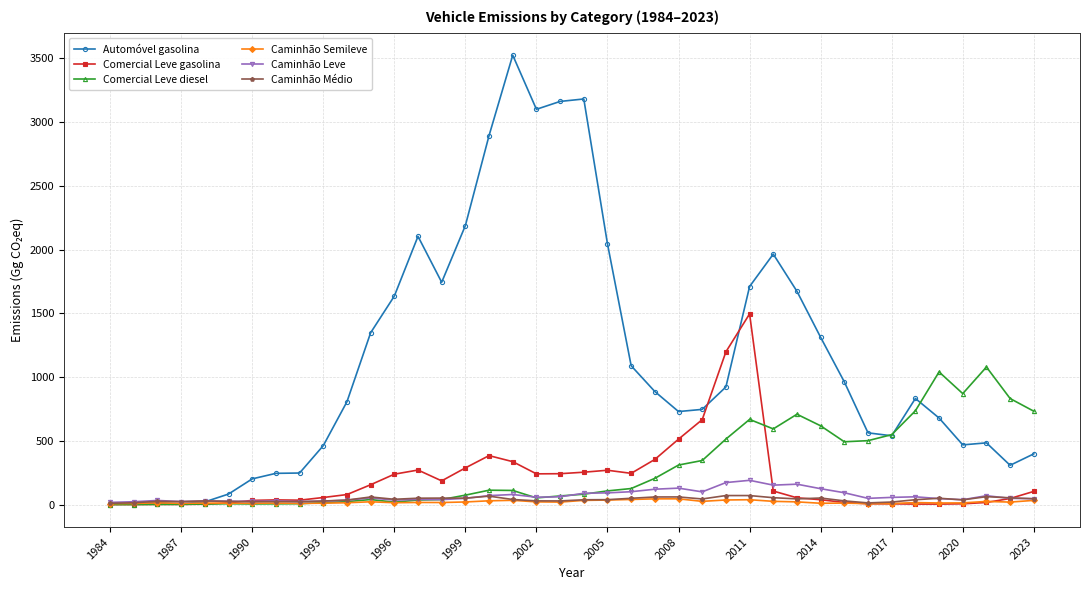

Which series has the largest range (max minus min)?

Automóvel gasolina